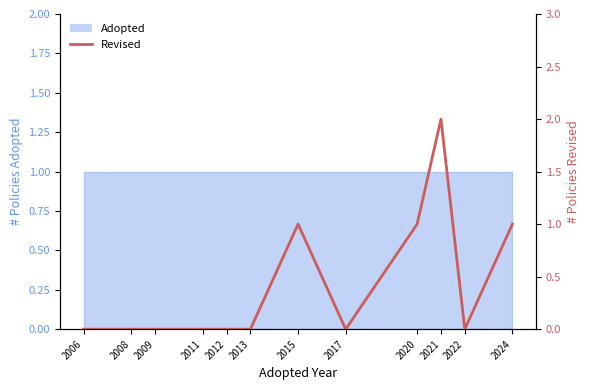

Where is the first local maximum?

2015